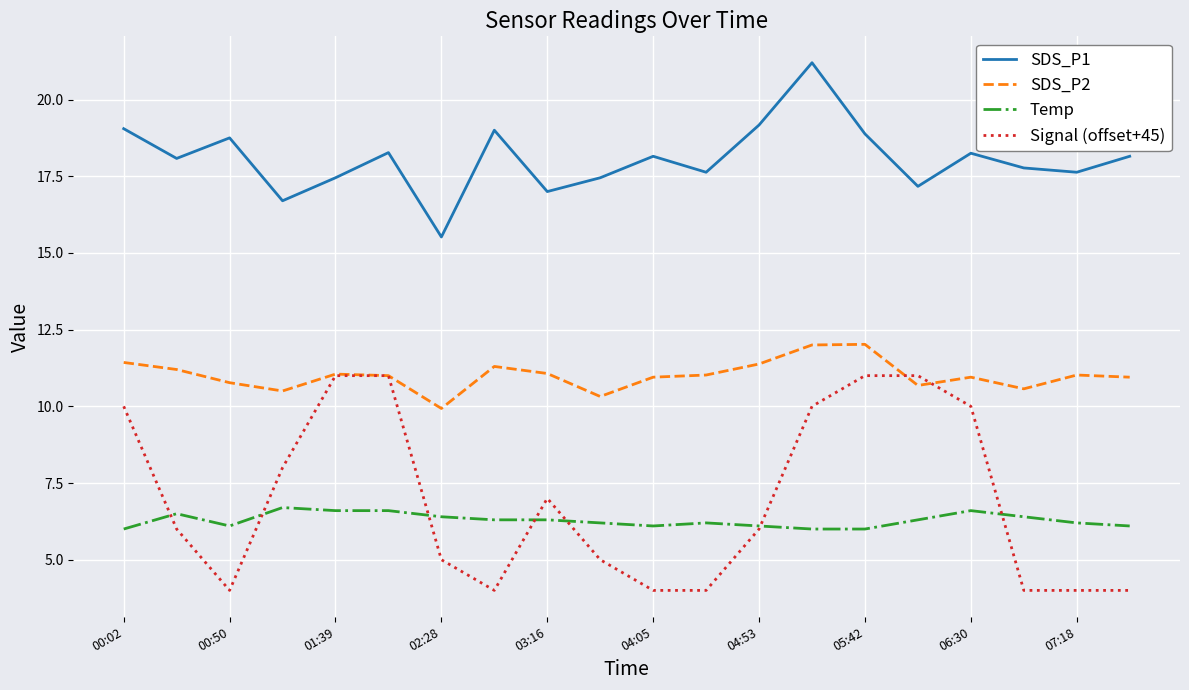

List the series in order of their peak value, highest first.

SDS_P1, SDS_P2, Signal (offset+45), Temp